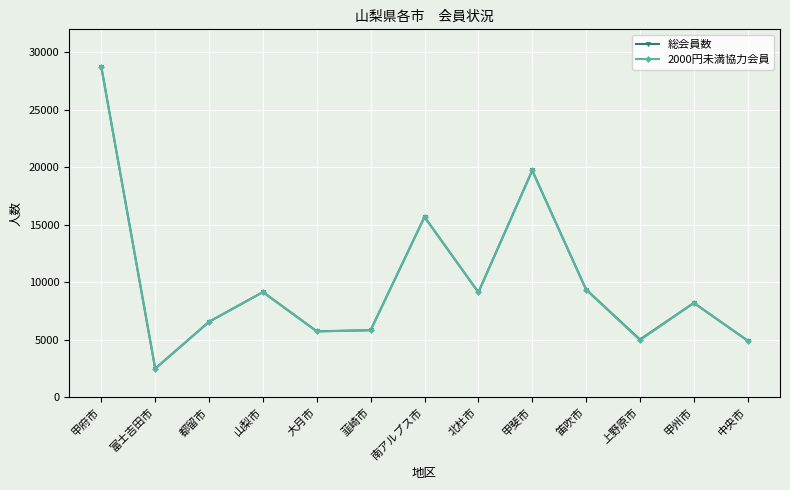

Where does the 2000円未満協力会員 series first go above 8216?

甲府市